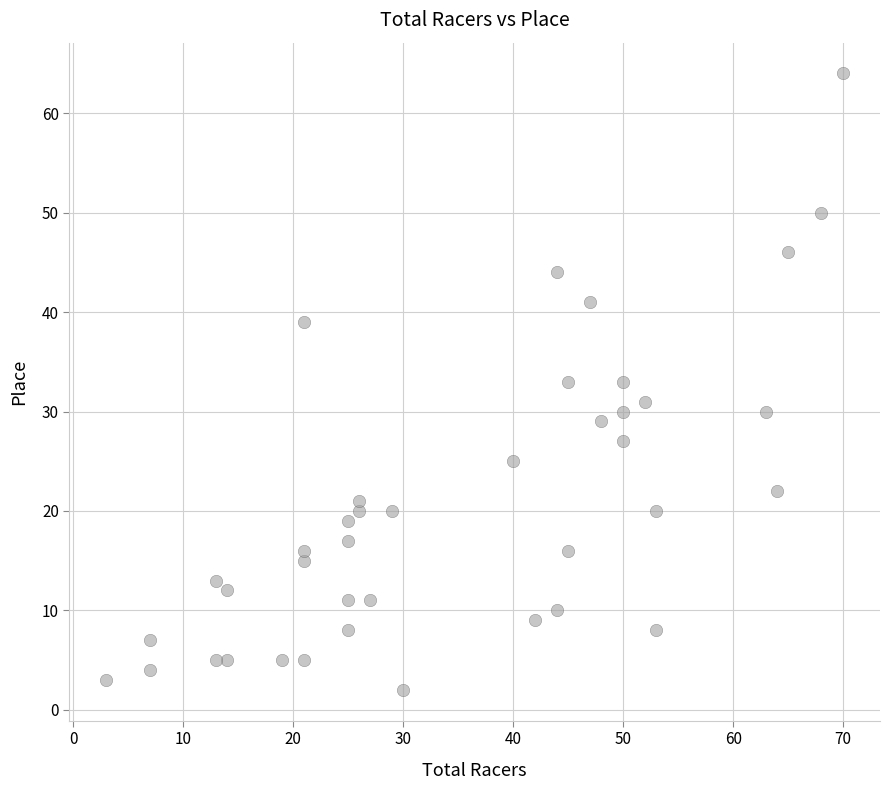

What is the range of X values (max minus min)?

67